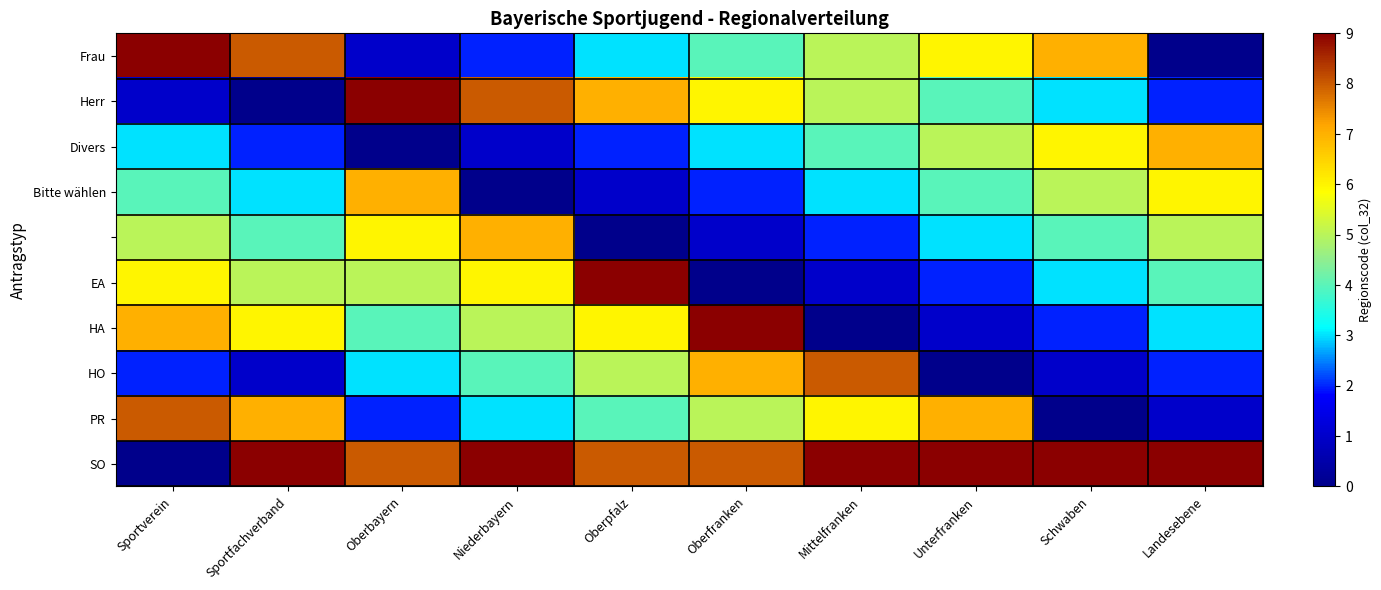

Count the Bitte wählen values in the range 2 to 5.

6